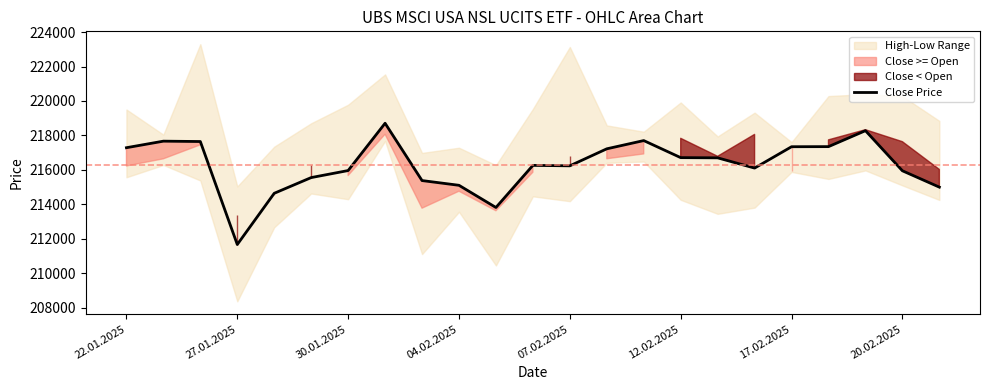

The value of Close Price at 17.02.2025 is 343285. True or false?

False